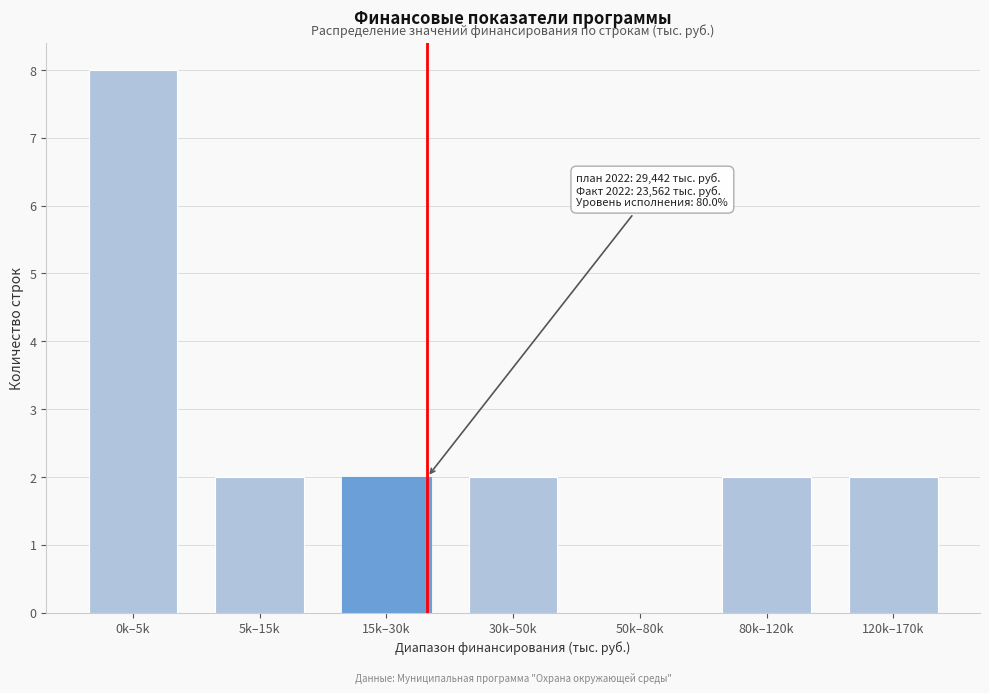

Reading left to right, what are all the values shown in this chart?

0k–5k=8	5k–15k=2	15k–30k=2	30k–50k=2	50k–80k=0	80k–120k=2	120k–170k=2